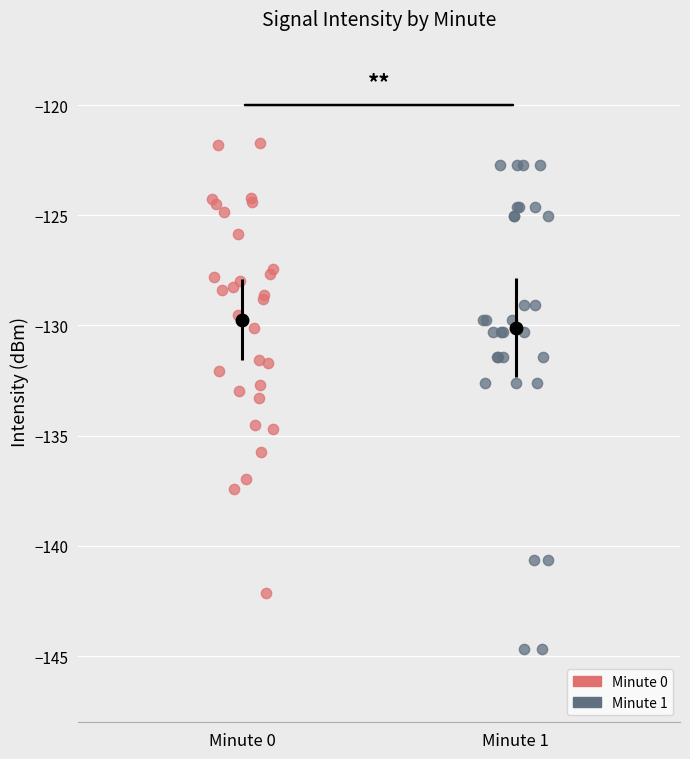

Which series reaches the maximum Y coordinate?

Minute 0